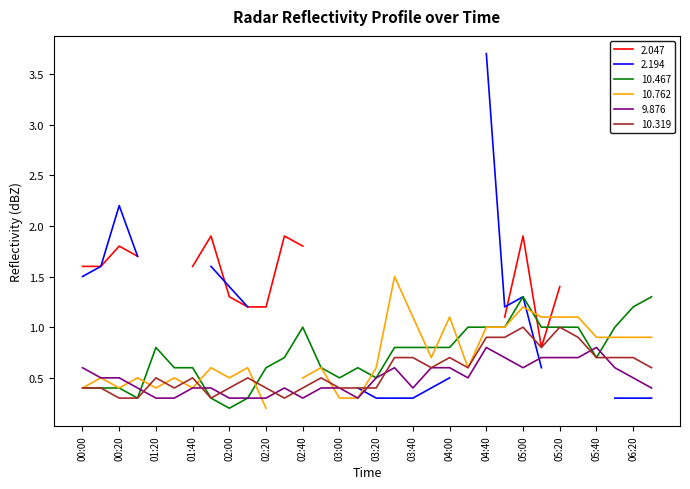

What is the minimum value shown in the chart?

0.2